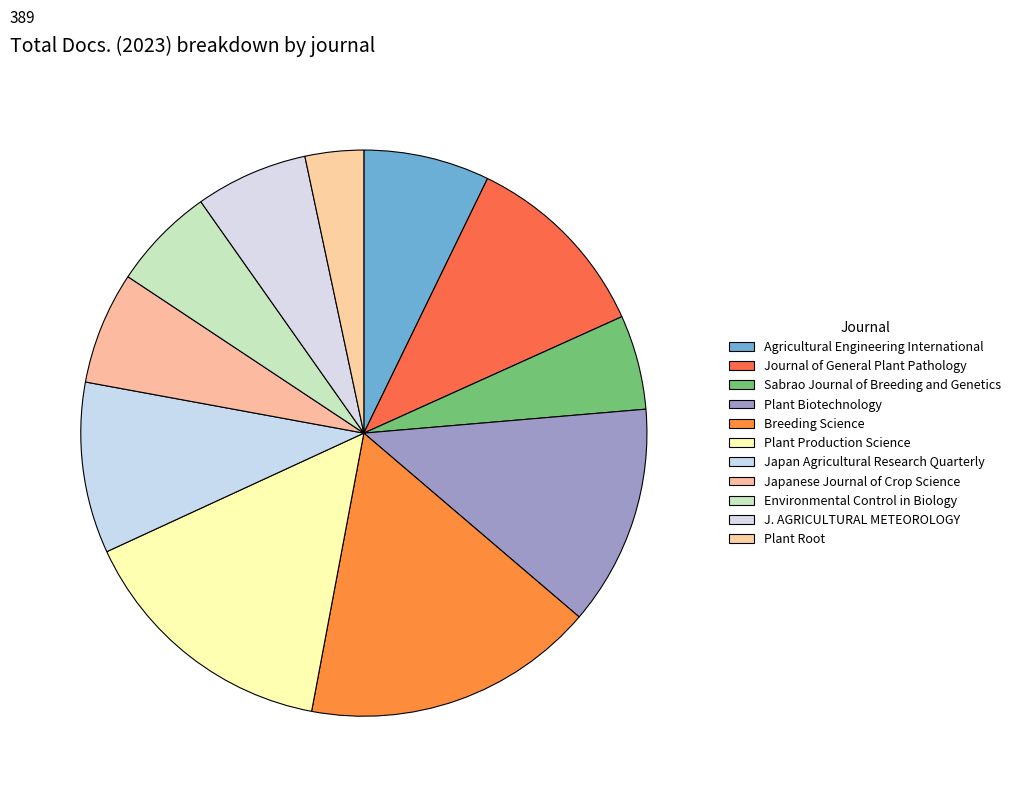

The Japanese Journal of Crop Science slice represents 6% of the pie. True or false?

True